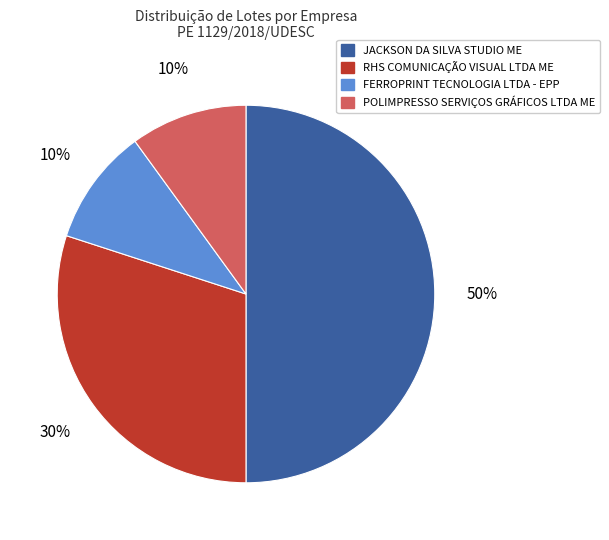

To the nearest percent, what is the difference between the largest and smallest slice percentages?

40%